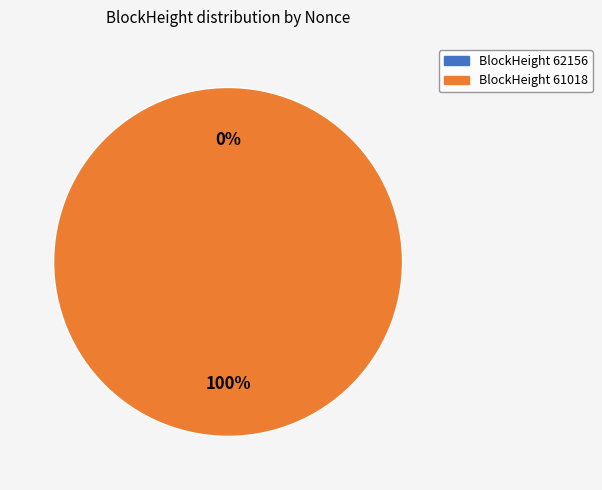

What percentage do 62156 and 61018 together represent?

100.0%